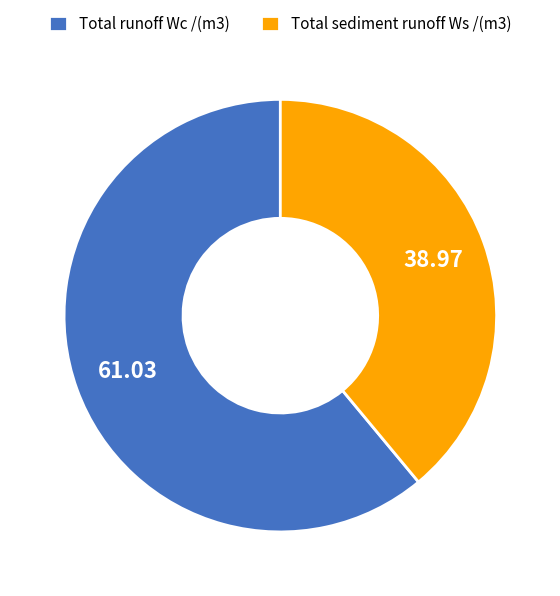

Is Total runoff Wc the majority of the pie?

Yes